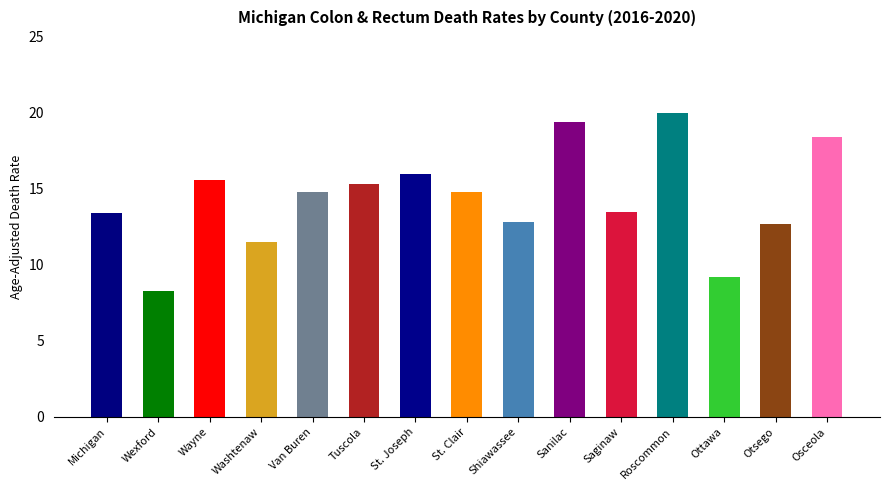

What is the maximum value shown in the chart?

20.0